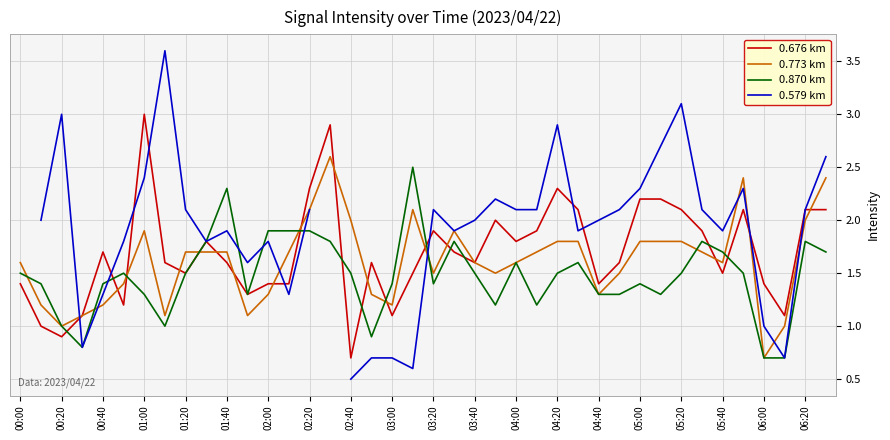

At which category is the sum across all series the highest?

39